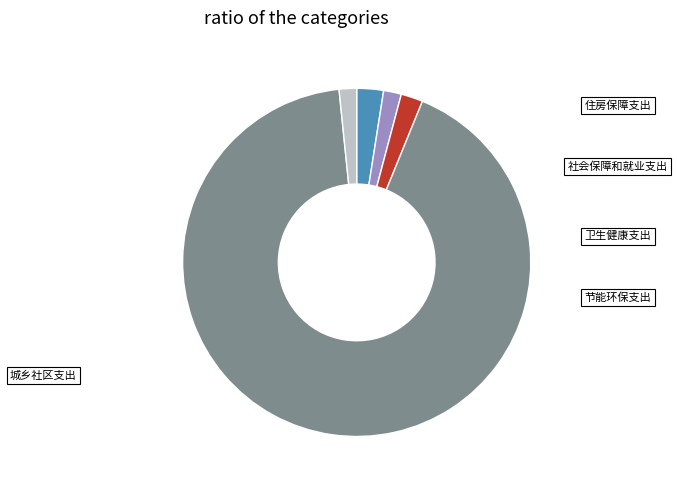

What percentage is the 城乡社区支出 slice, to the nearest percent?

92%